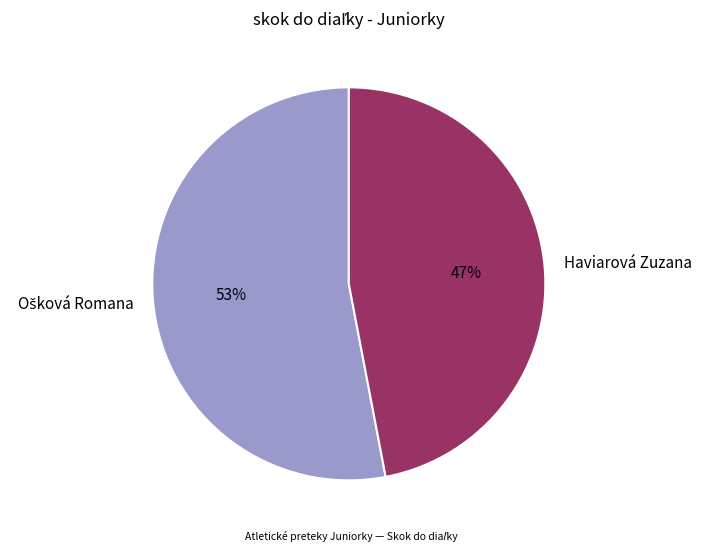

Does Haviarová Zuzana represent more than half of the total?

No